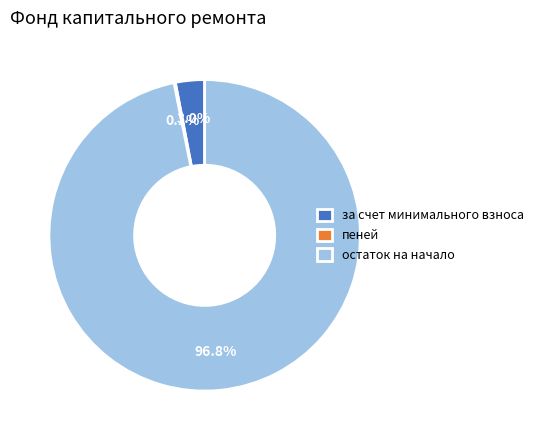

Between остаток на начало and за счет минимального взноса, which is larger?

остаток на начало